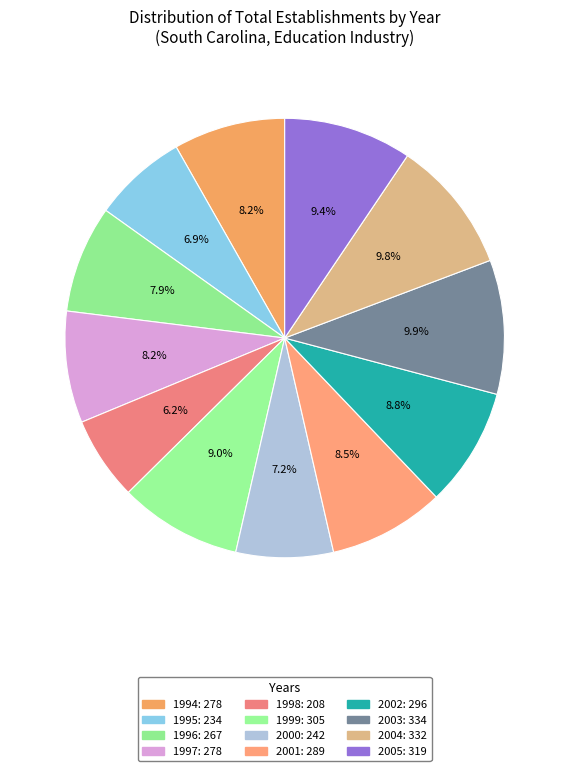

Does any single category account for the majority?

No